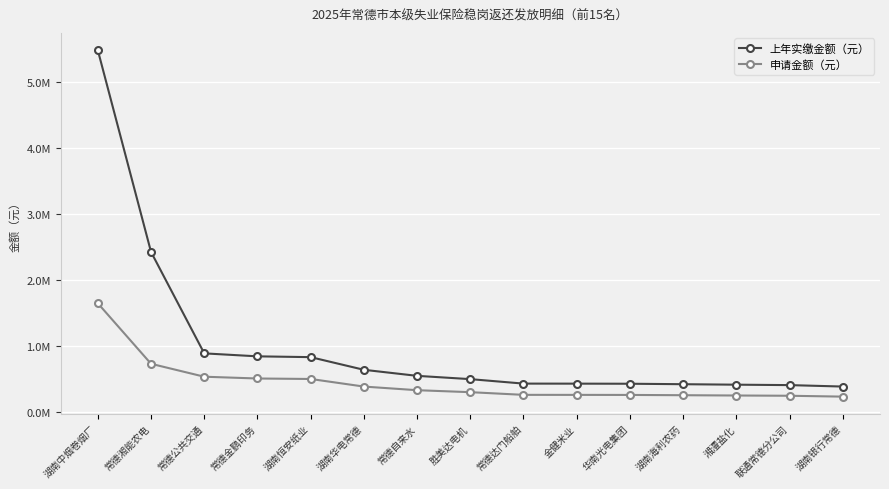

What are all the series names shown in the legend?

上年实缴金额（元）, 申请金额（元）